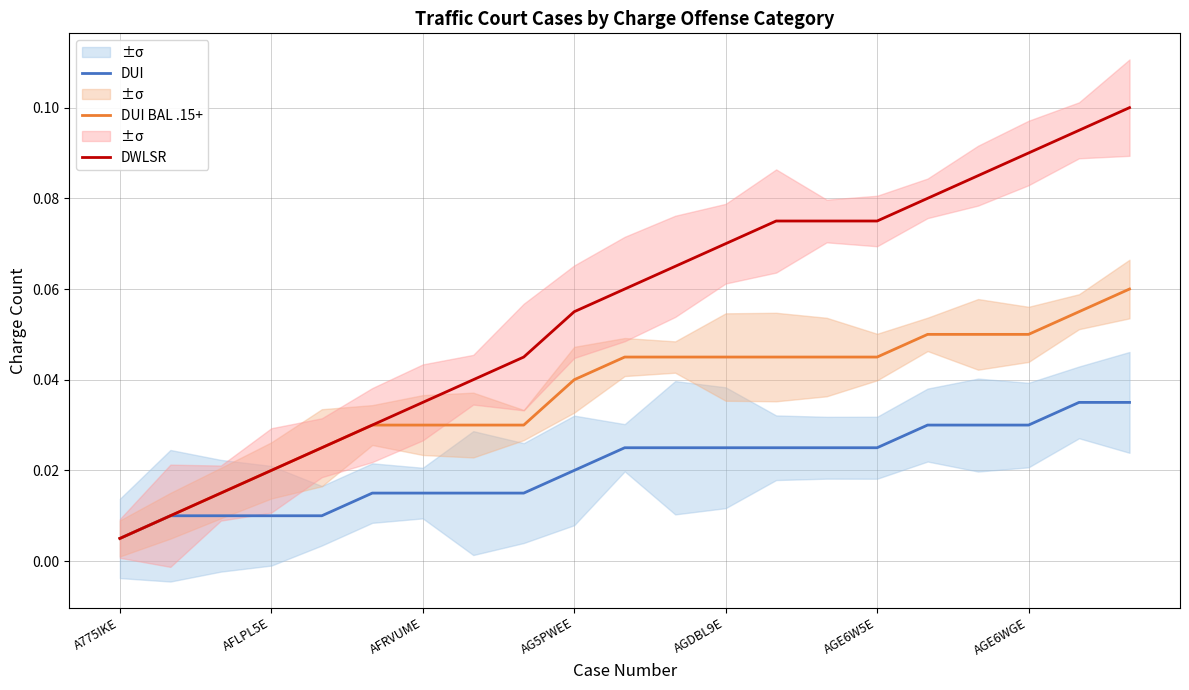

At which label does DWLSR reach its minimum?

A775IKE